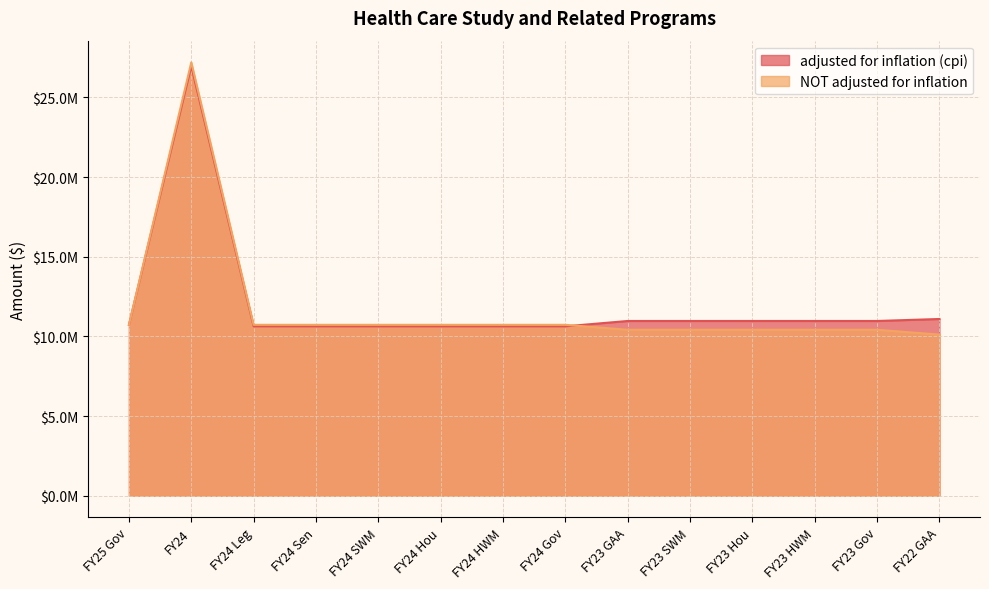

What is the value of the NOT adjusted for inflation point at the 5th from the left?

10724567